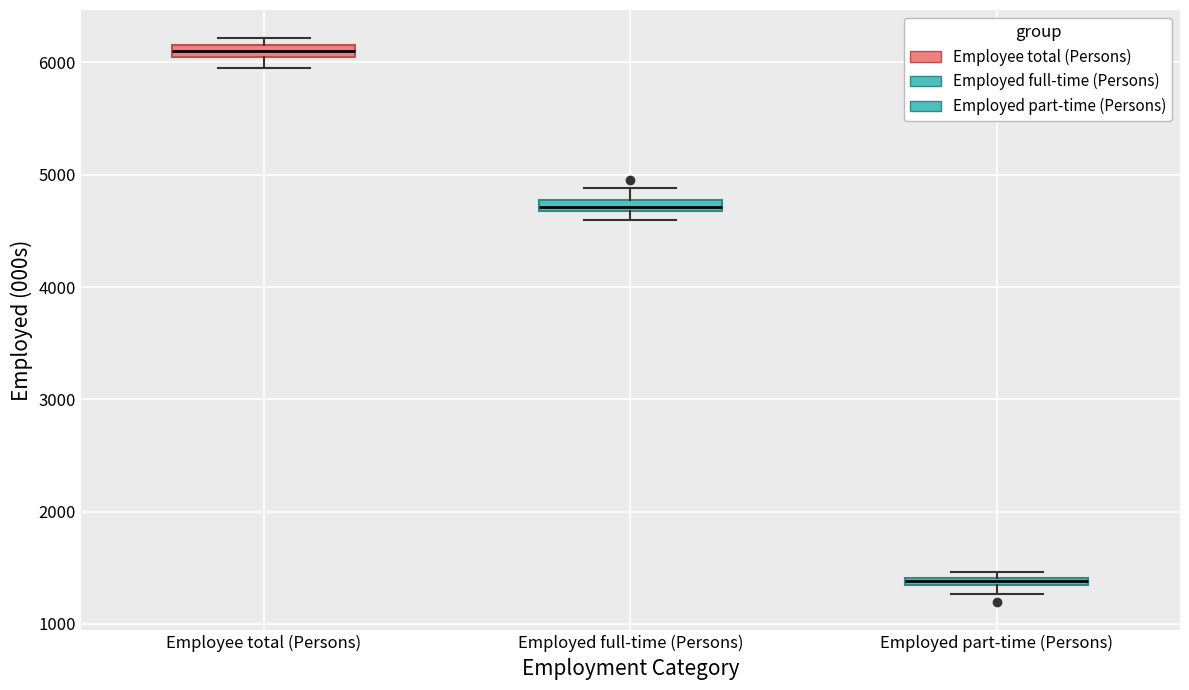

Where is the upper edge of the box for Employed part-time (Persons) on the y-axis? The values are not printed on the chart, so give them approximately, as read against the axis.

1400